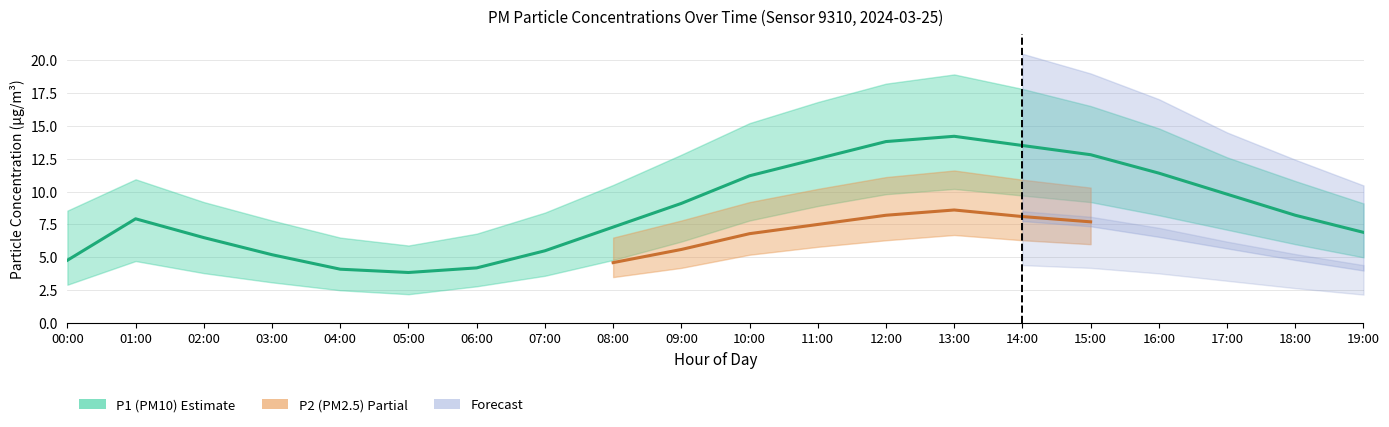

What is the difference between the highest and lowest values at 09:00?

8.6